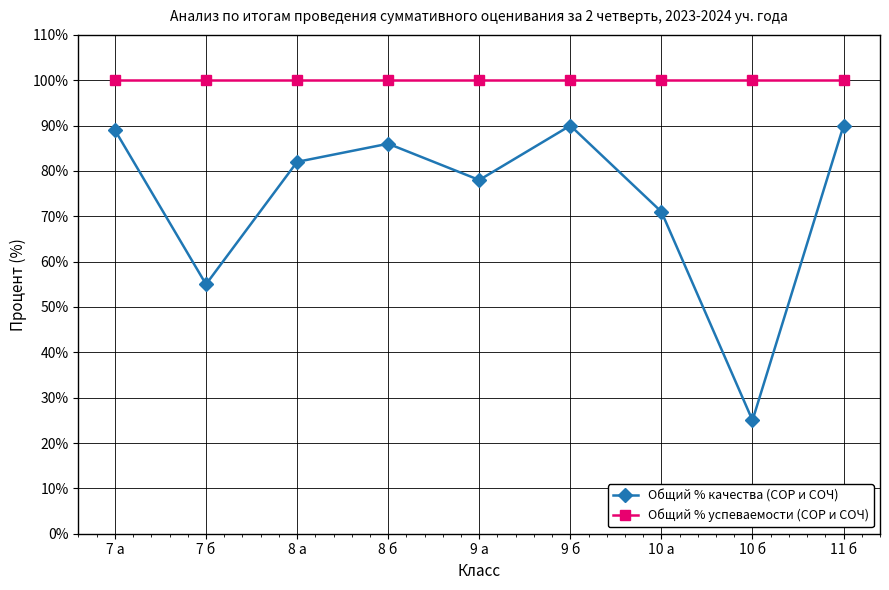

Which series has the largest total across all categories?

Общий % успеваемости (СОР и СОЧ)